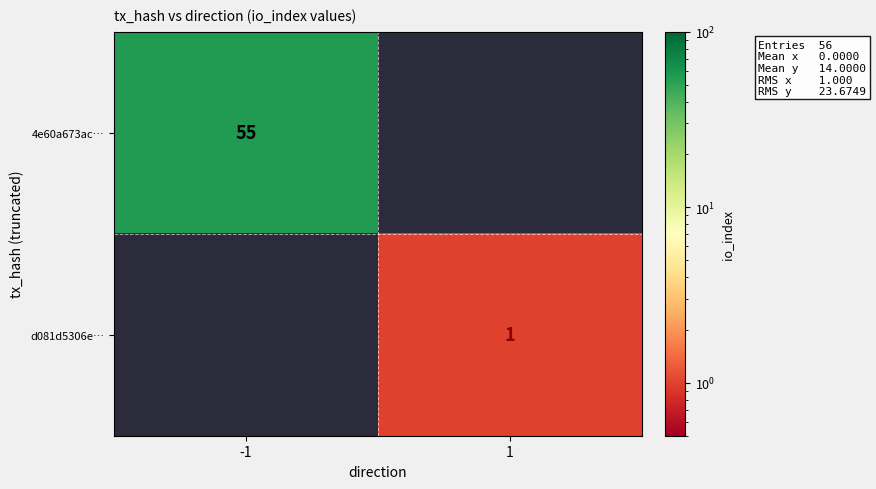

Rank the categories by row_1 value from lowest to highest.

-1, 1